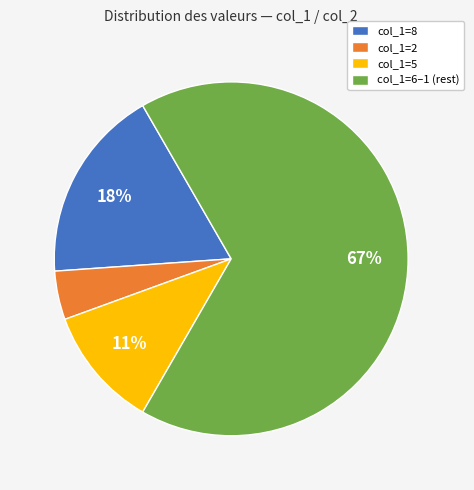

To the nearest percent, what percentage of the pie is col_1=6–1 (rest)?

67%